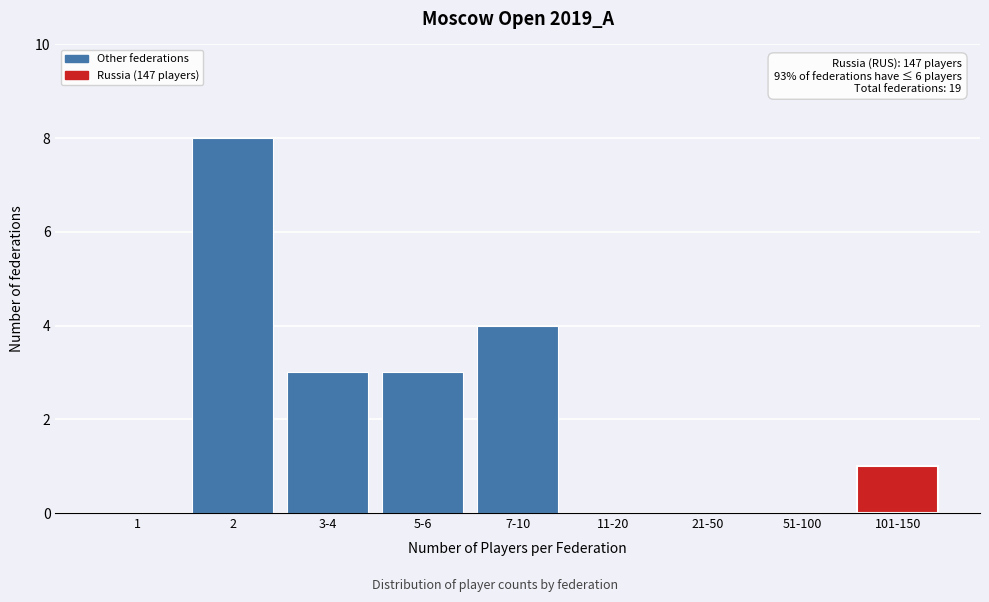

Reading left to right, list all the values displayed in this chart.

1=0	2=8	3-4=3	5-6=3	7-10=4	11-20=0	21-50=0	51-100=0	101-150=1